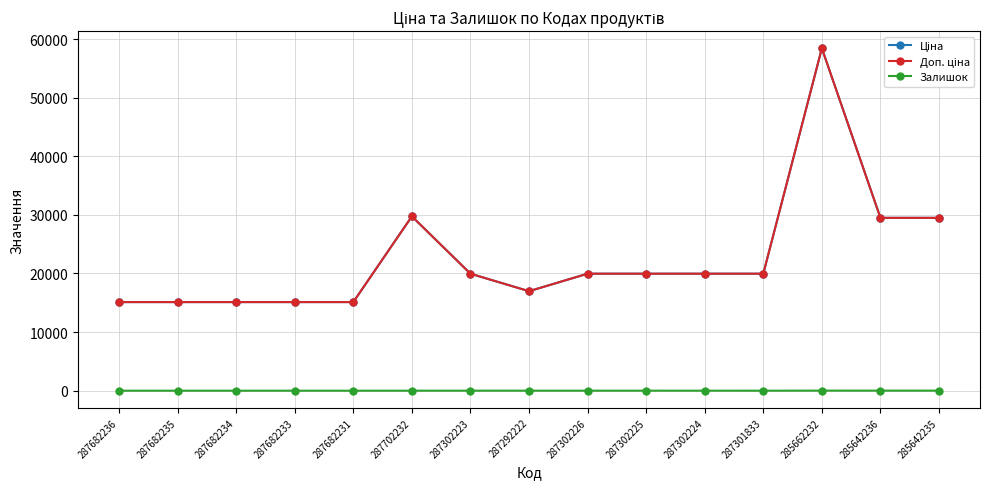

At which category is the sum across all series the highest?

285662232